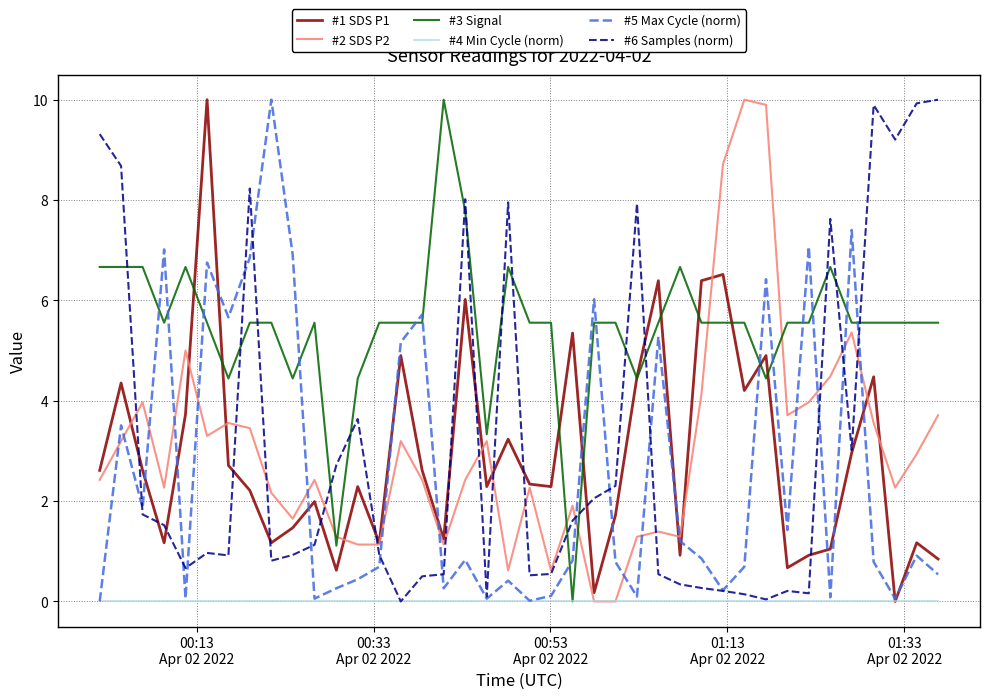

Does the chart display data point markers on the line(s)?

No